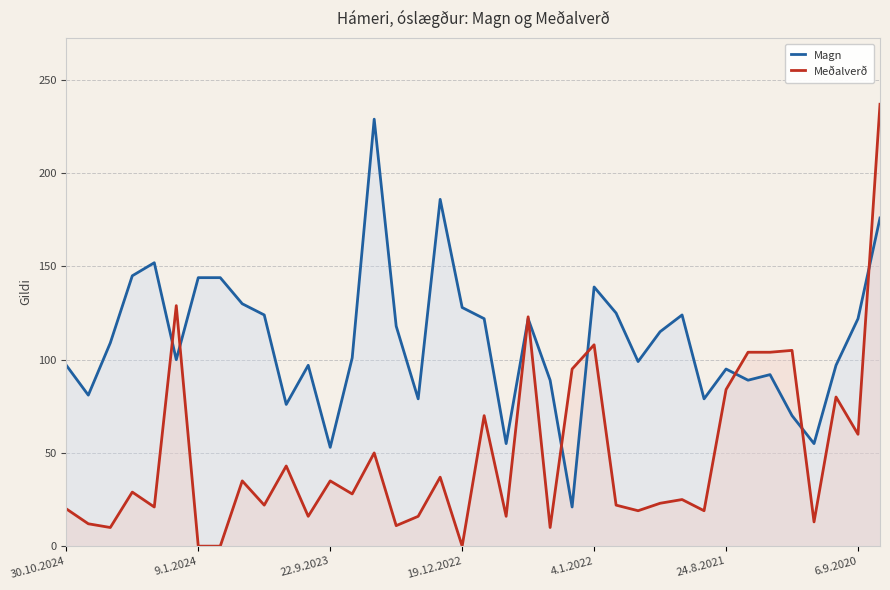

Rank the series by their average value, from lowest to highest.

Meðalverð, Magn